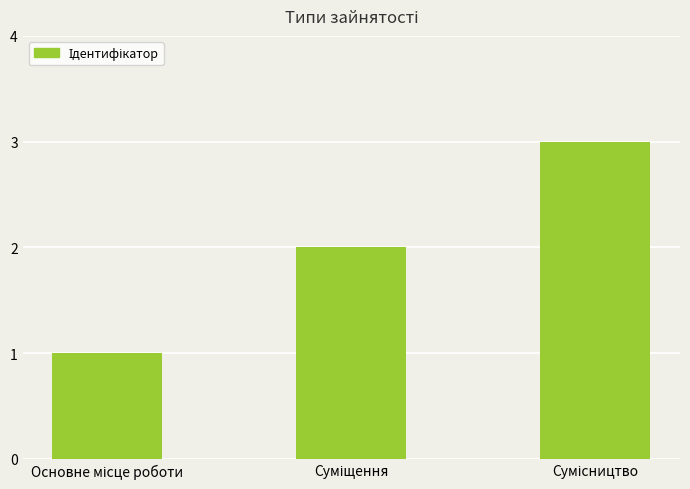

What is the sum of all values?

6